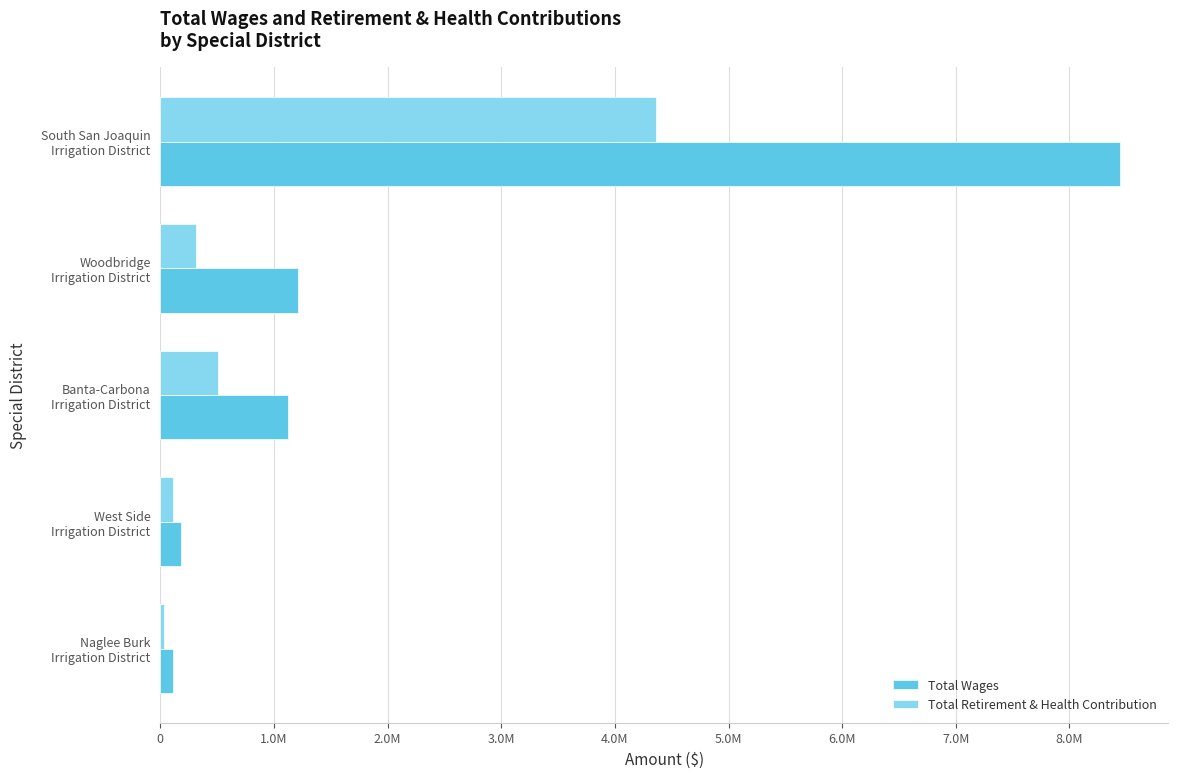

What is the difference between the maximum and second lowest values in the Total Wages series?

8268320